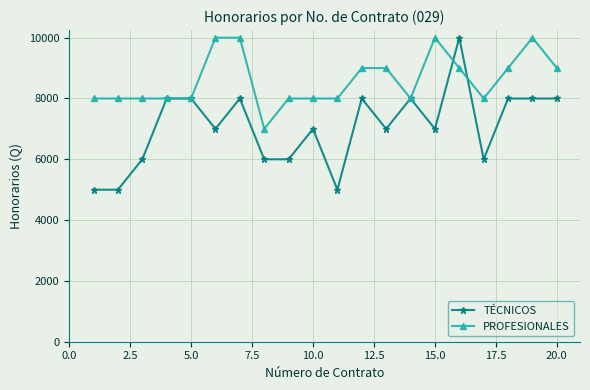

True or false: PROFESIONALES and TÉCNICOS cross at least once.

True